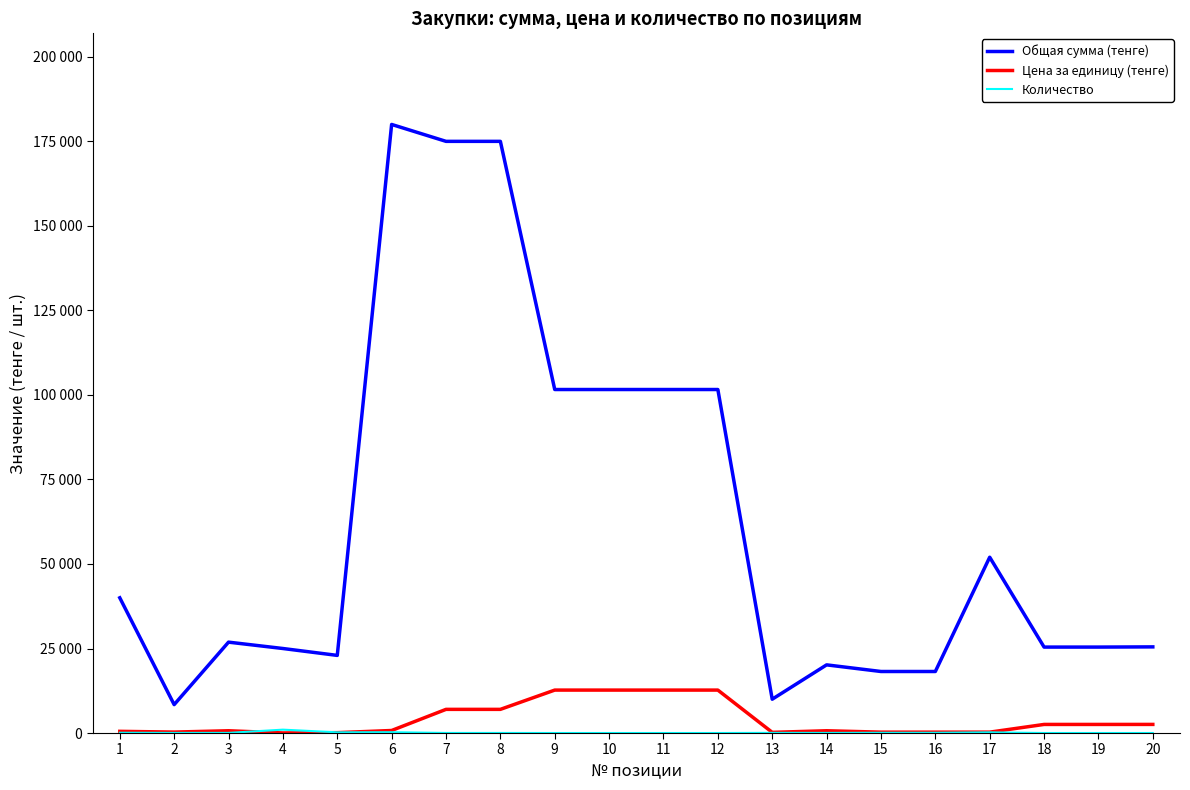

Is this an area chart (filled region under the line)?

No